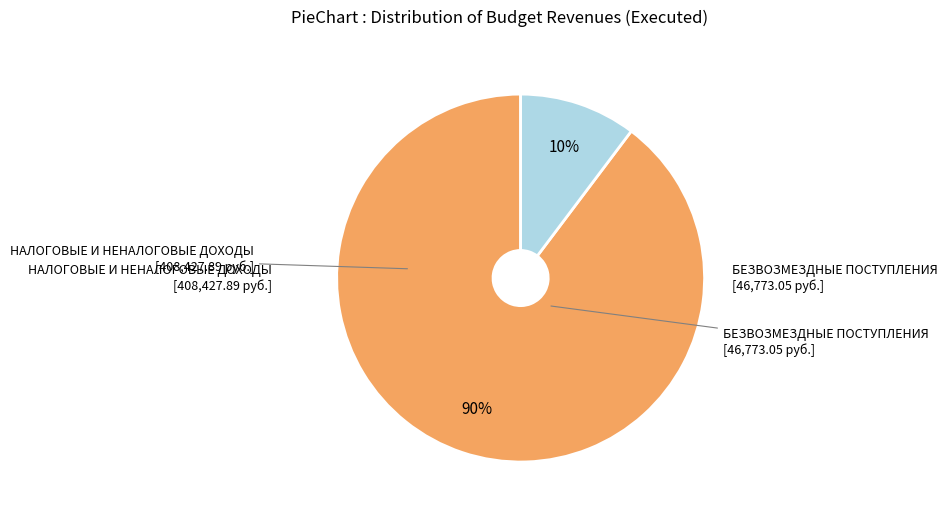

Does any single category account for the majority?

Yes